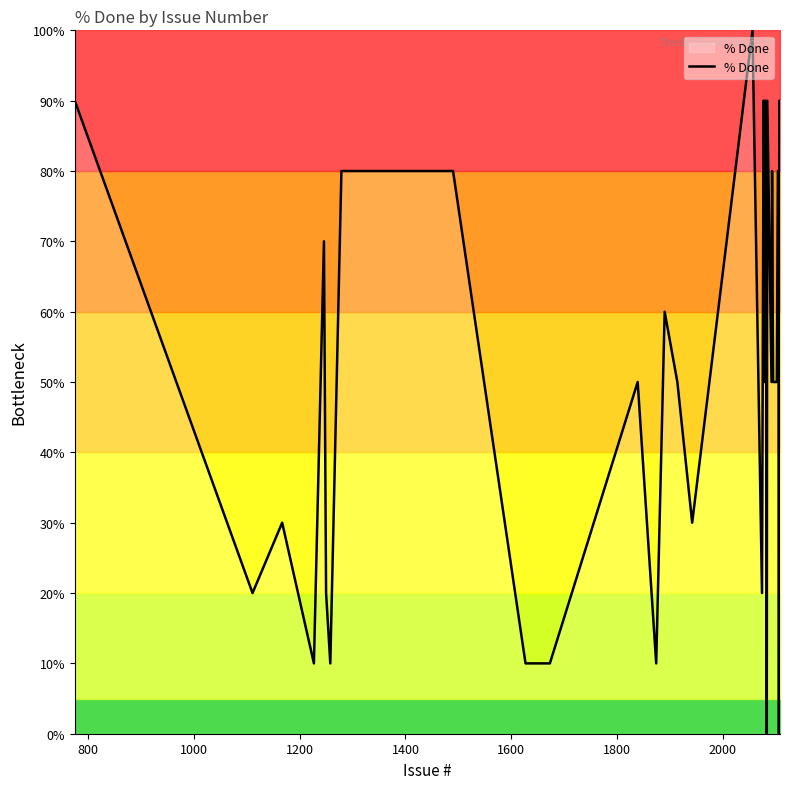

What is the difference between the maximum and minimum values?

100